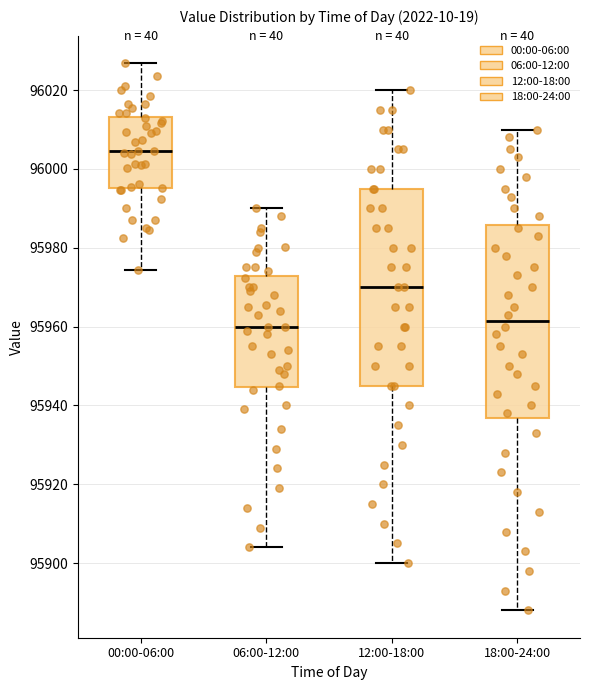

Where is the upper edge of the box for 00:00-06:00 on the y-axis? The values are not printed on the chart, so give them approximately, as read against the axis.

96014